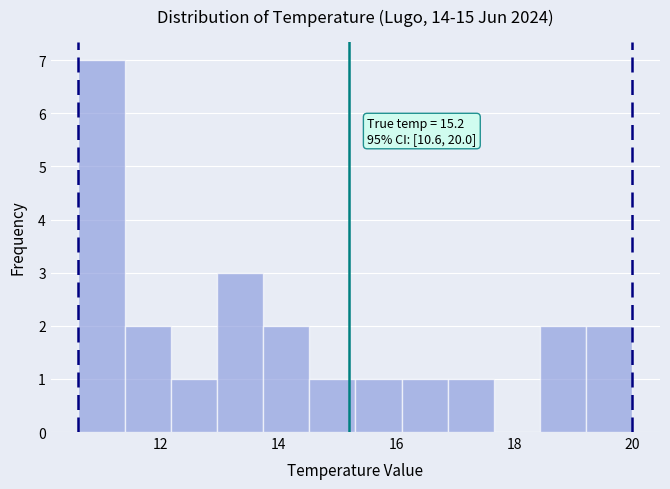

Around what value on the x-axis is the tallest bar? Give the approximate position of its centre, as read against the axis.

11.0